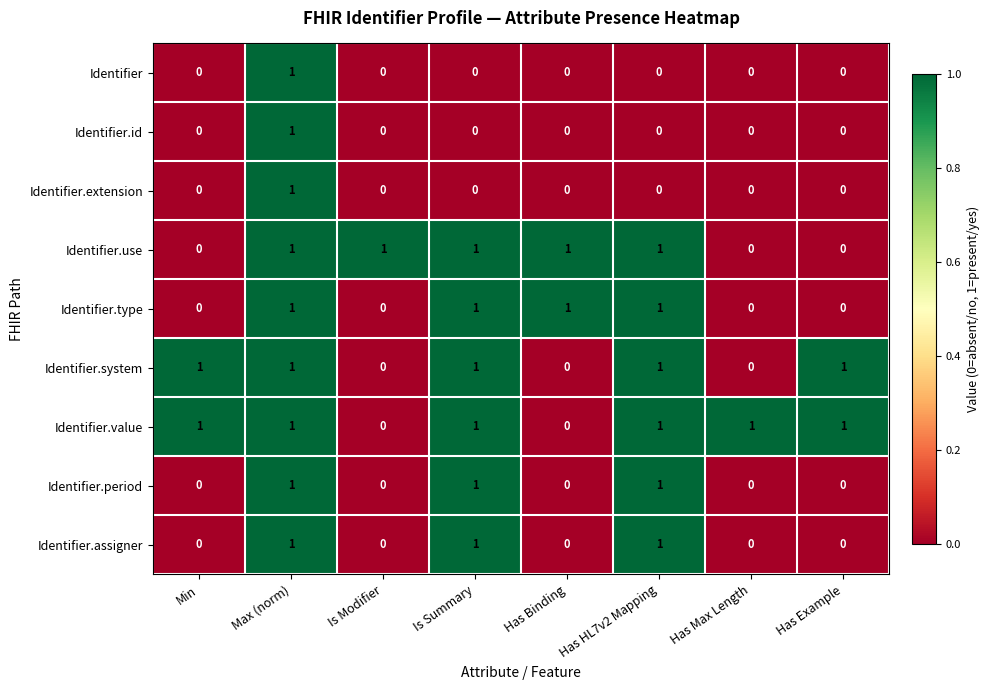

Is it true that Identifier.id equals 0 at Is Summary?

True